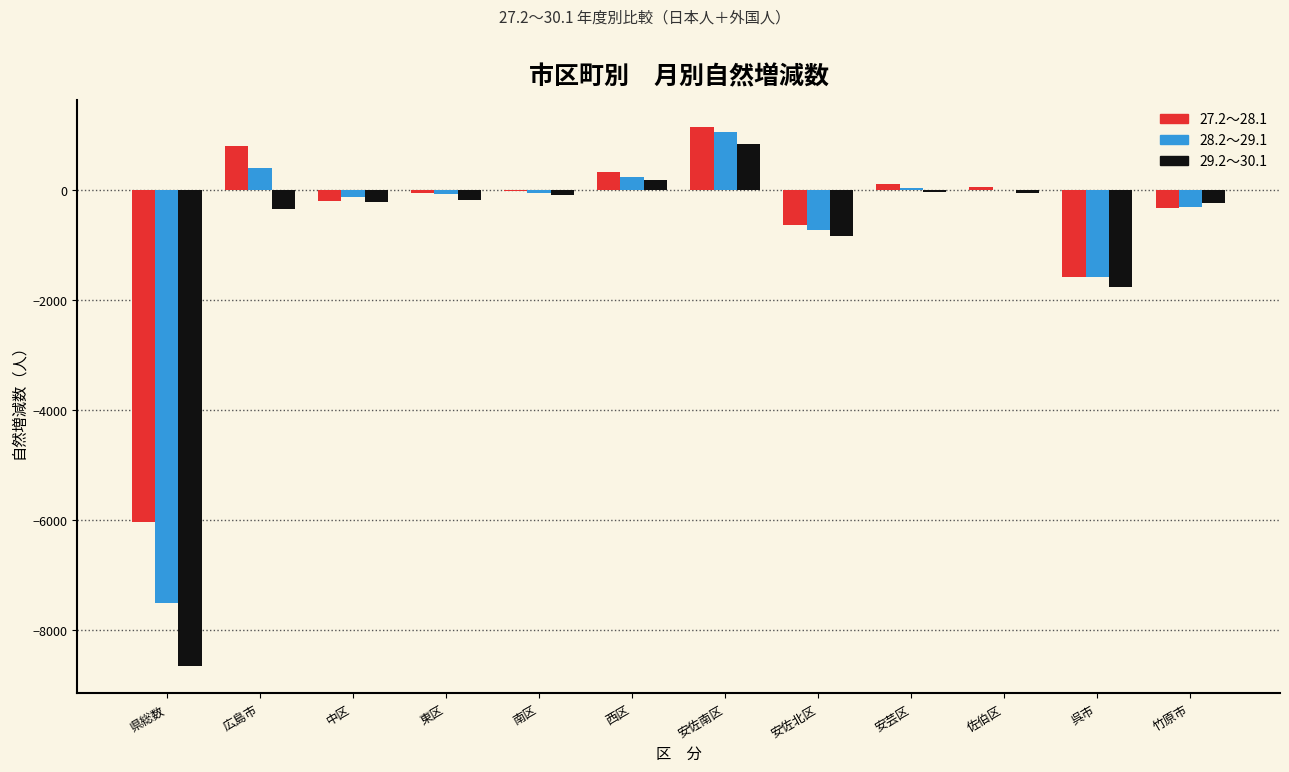

Which category has the highest value across all series?

安佐南区